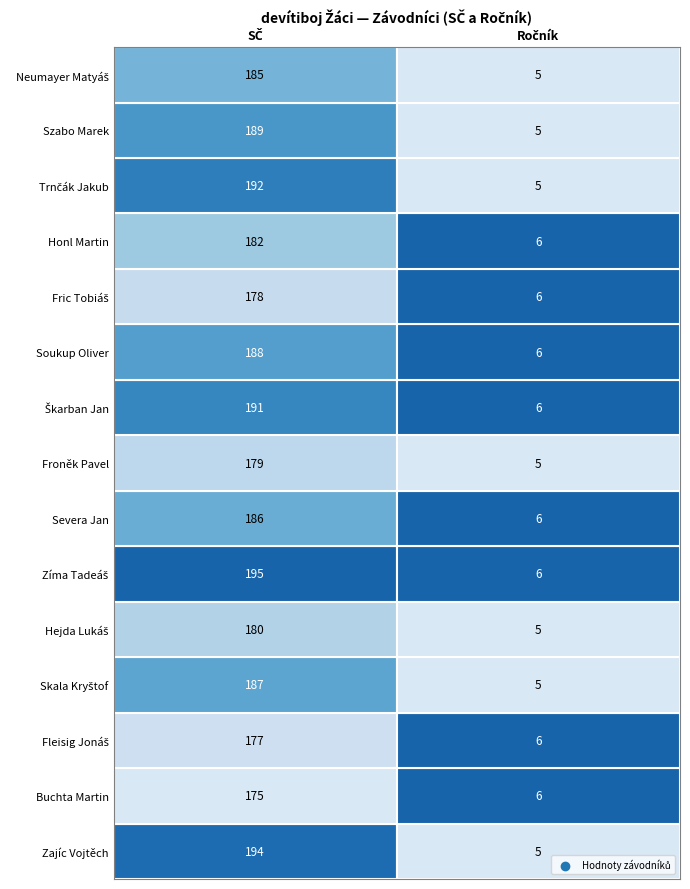

Rank the series at 0 from highest to lowest value.

Zíma Tadeáš, Zajíc Vojtěch, Trnčák Jakub, Škarban Jan, Szabo Marek, Soukup Oliver, Skala Kryštof, Severa Jan, Neumayer Matyáš, Honl Martin, Hejda Lukáš, Froněk Pavel, Fric Tobiáš, Fleisig Jonáš, Buchta Martin